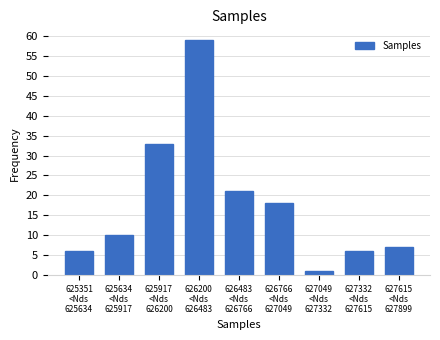

Reading left to right, what are all the values shown in this chart?

6	10	33	59	21	18	1	6	7